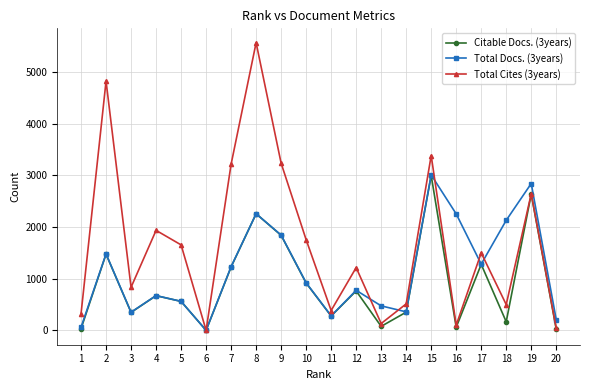

The value of Total Cites (3years) at 17 is 1500. True or false?

True